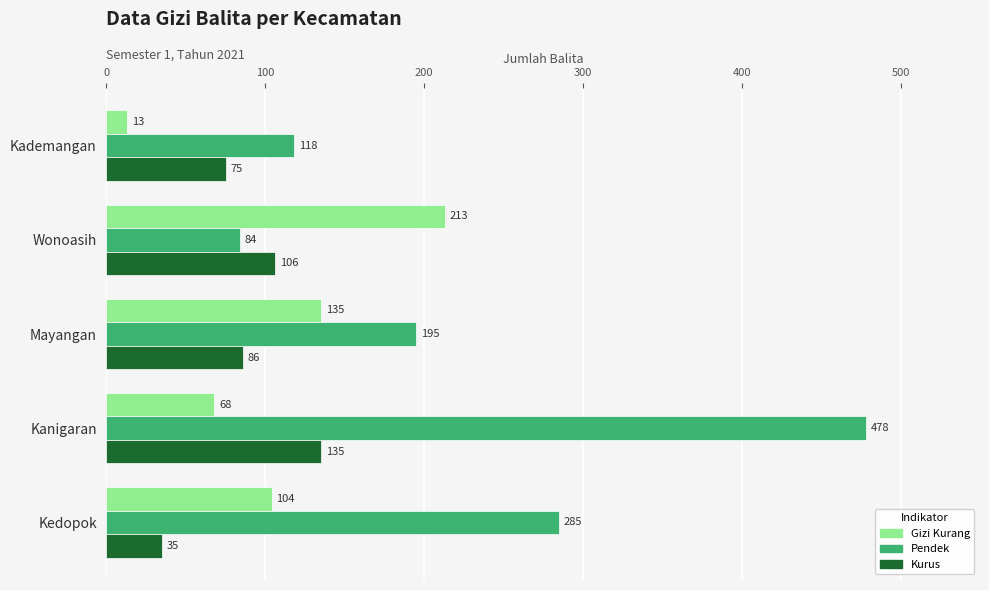

At which category does the chart reach its peak across all series?

Kanigaran